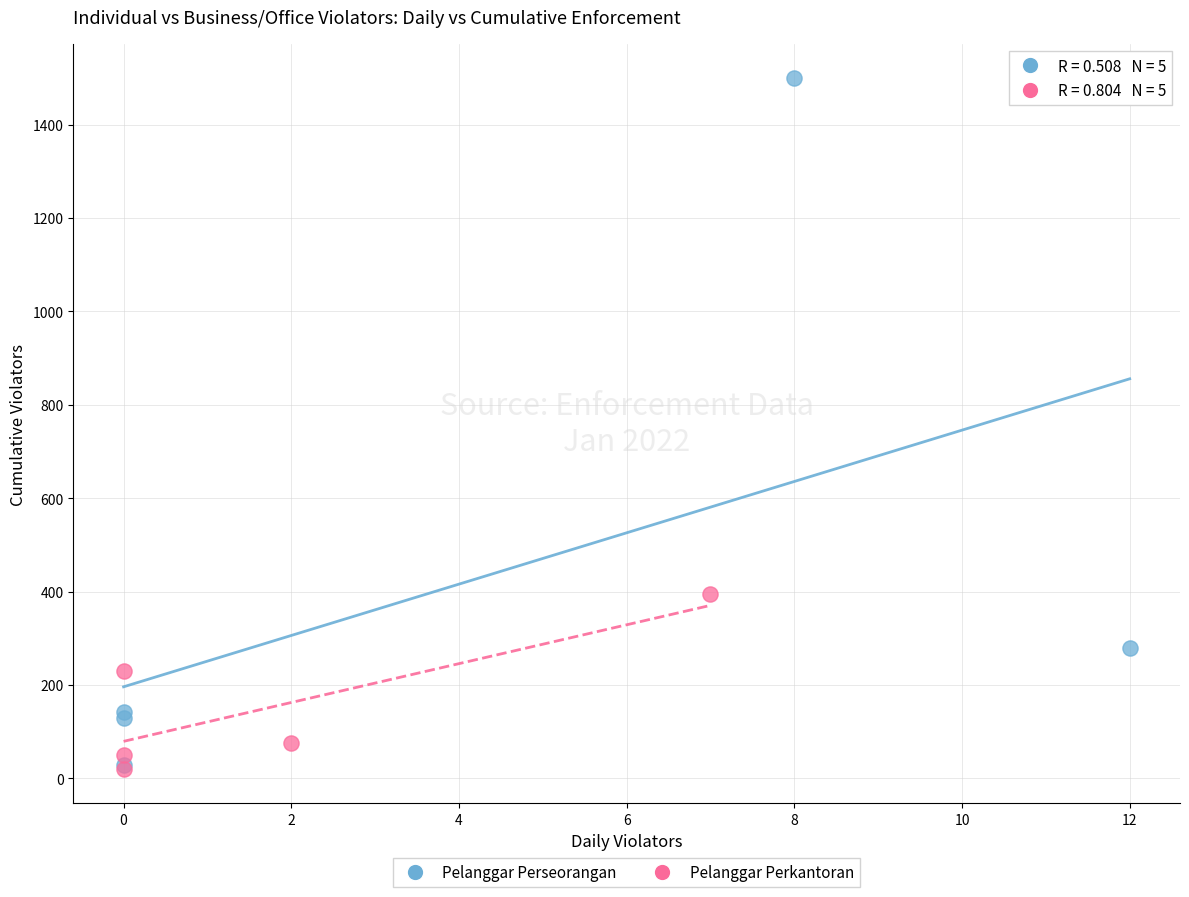

Which series contains the highest Y value?

Pelanggar Perseorangan